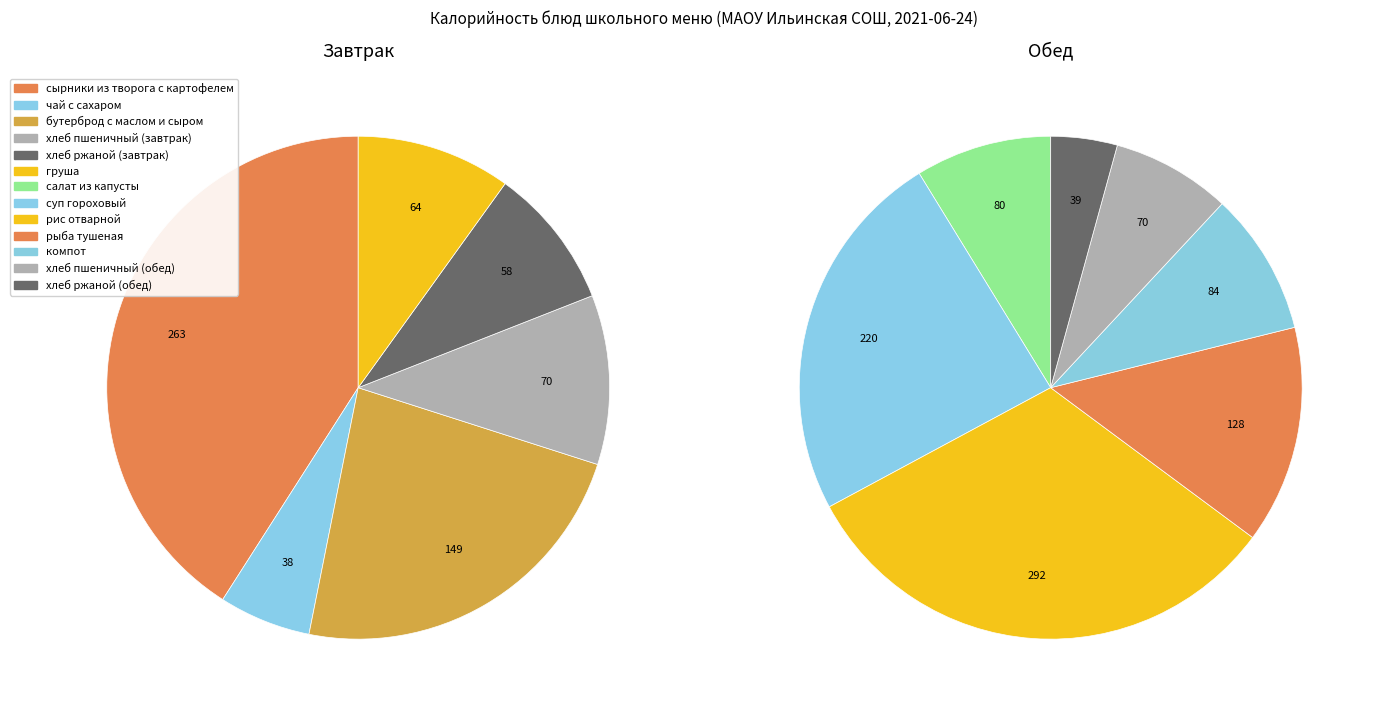

Does any single category account for the majority?

No